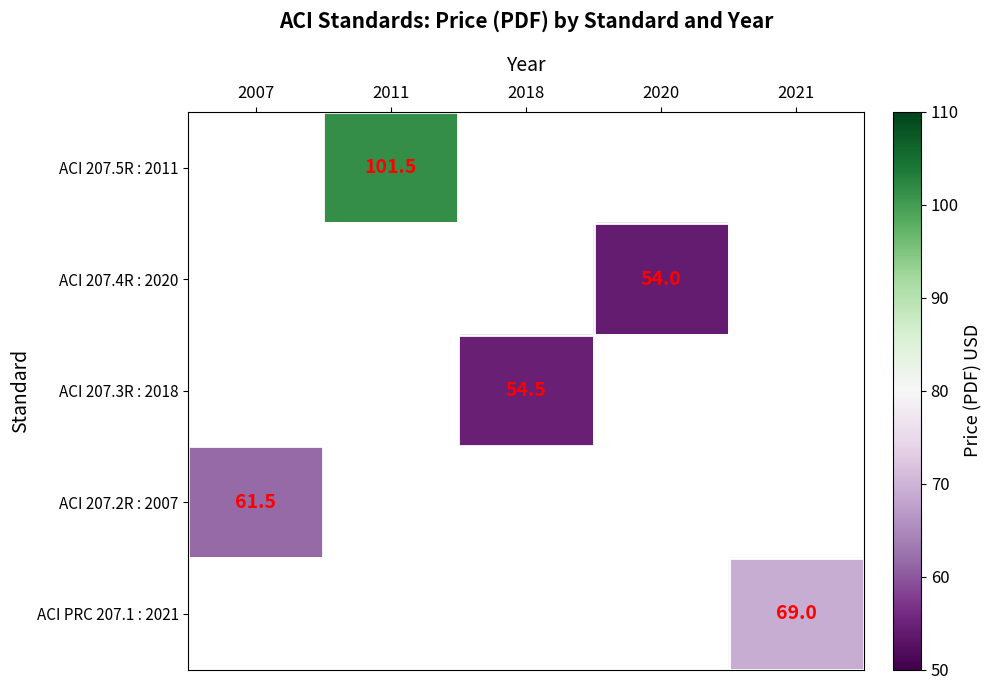

The value of ACI 207.2R : 2007 at 2007 is 15.1. True or false?

False